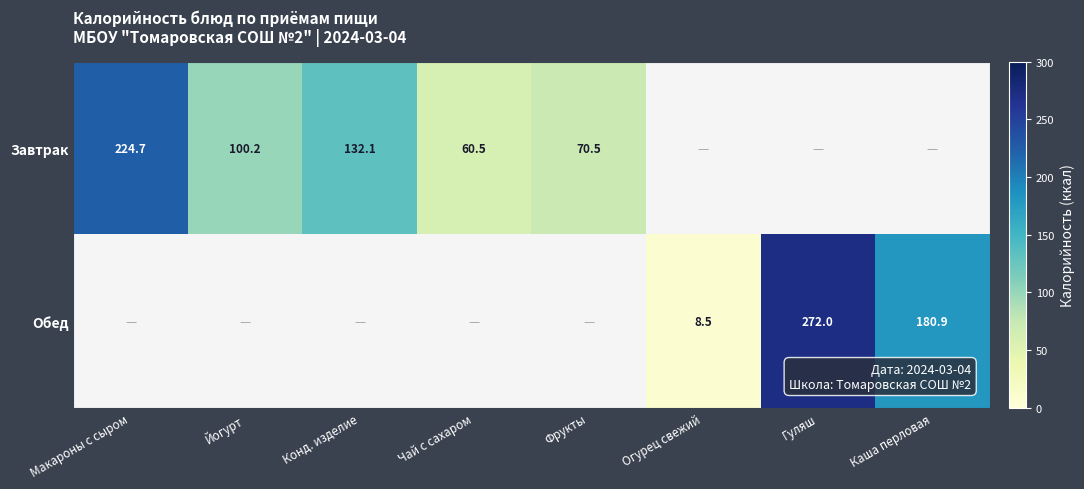

Is the value of Обед at Огурец свежий greater than the value of Завтрак at Фрукты?

No